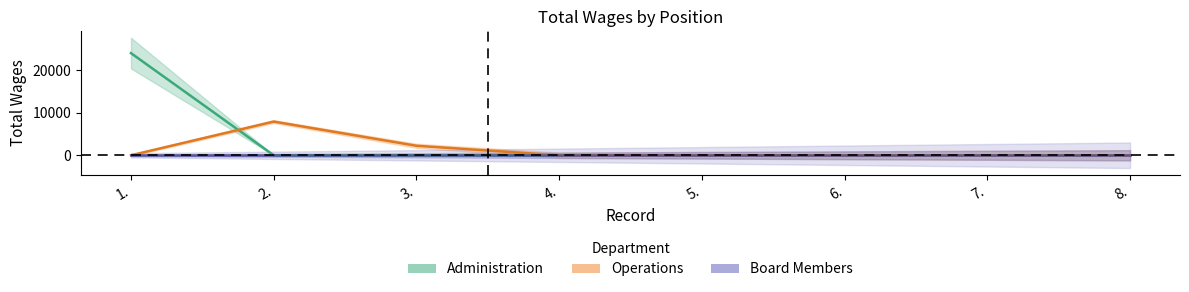

Where is Operations nearest to the value 3960?

3.